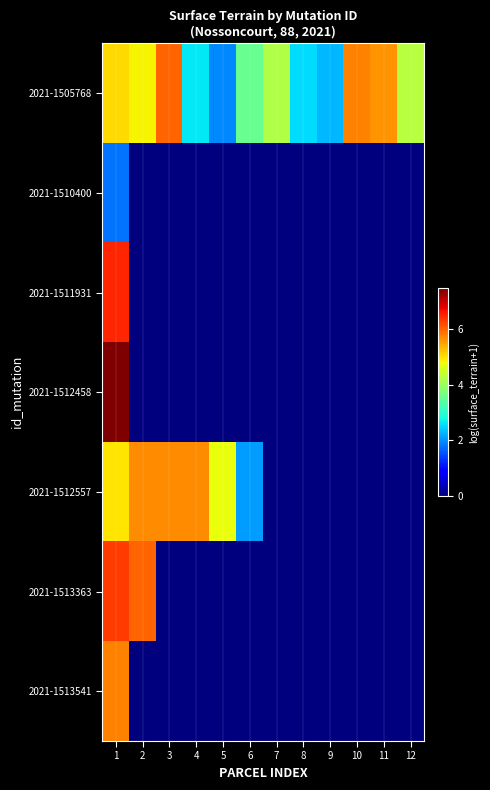

Which series has the largest total across all categories?

2021-1505768